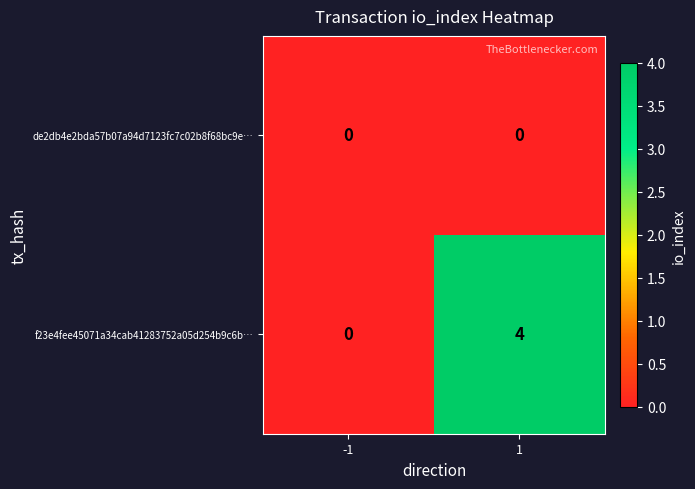

Is it true that f23e4fee45071a34cab41283752a05d254b9c6b… equals 0 at -1?

True